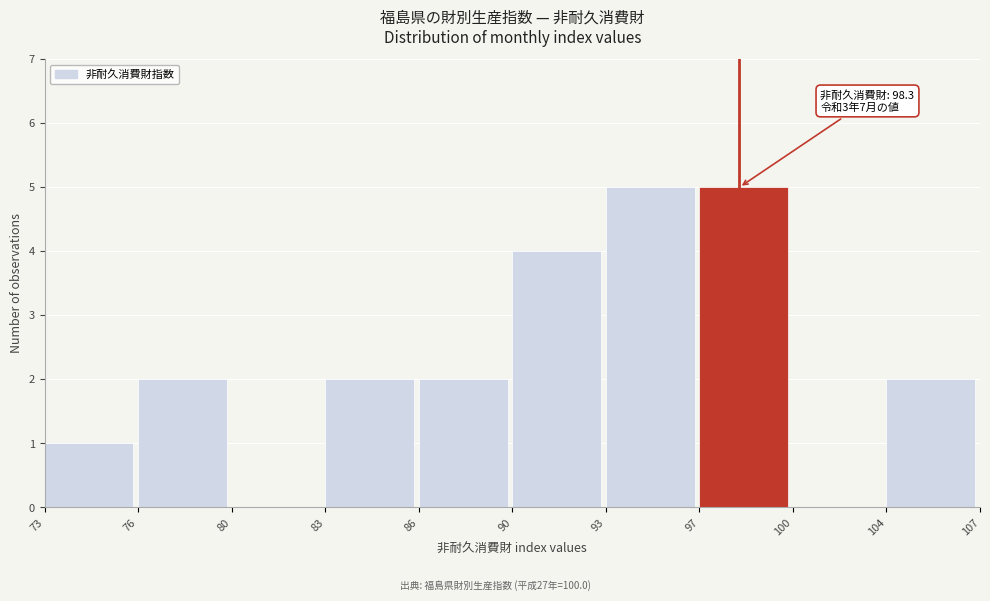

Reading right to left, what are all the values shown in this chart?

104=2	100=0	97=5	93=5	90=4	86=2	83=2	80=0	76=2	73=1